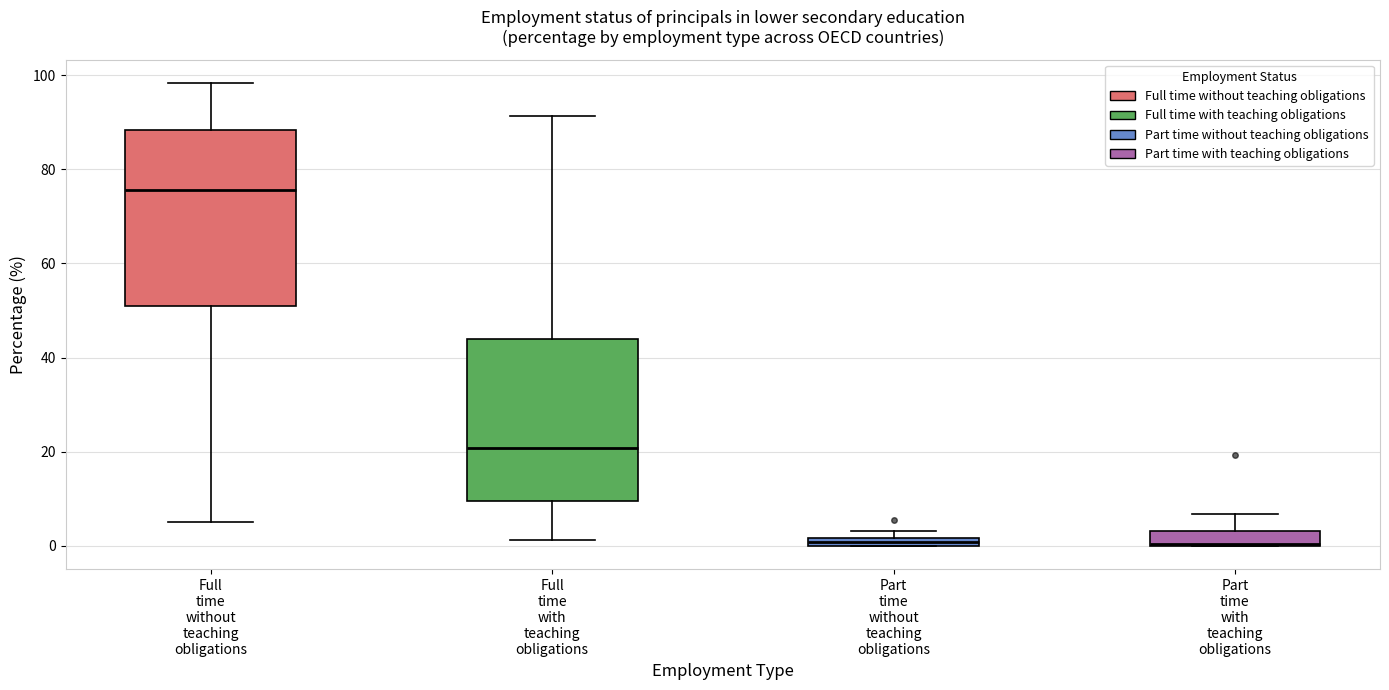

Which box is the tallest, from its lower edge to its upper edge?

Full time without teaching obligations